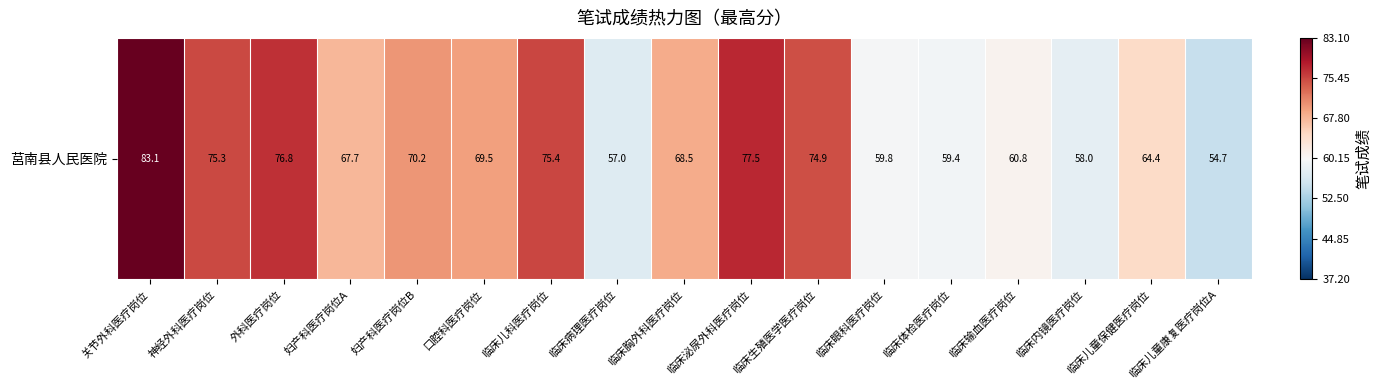

What is the maximum value shown in the chart?

83.1